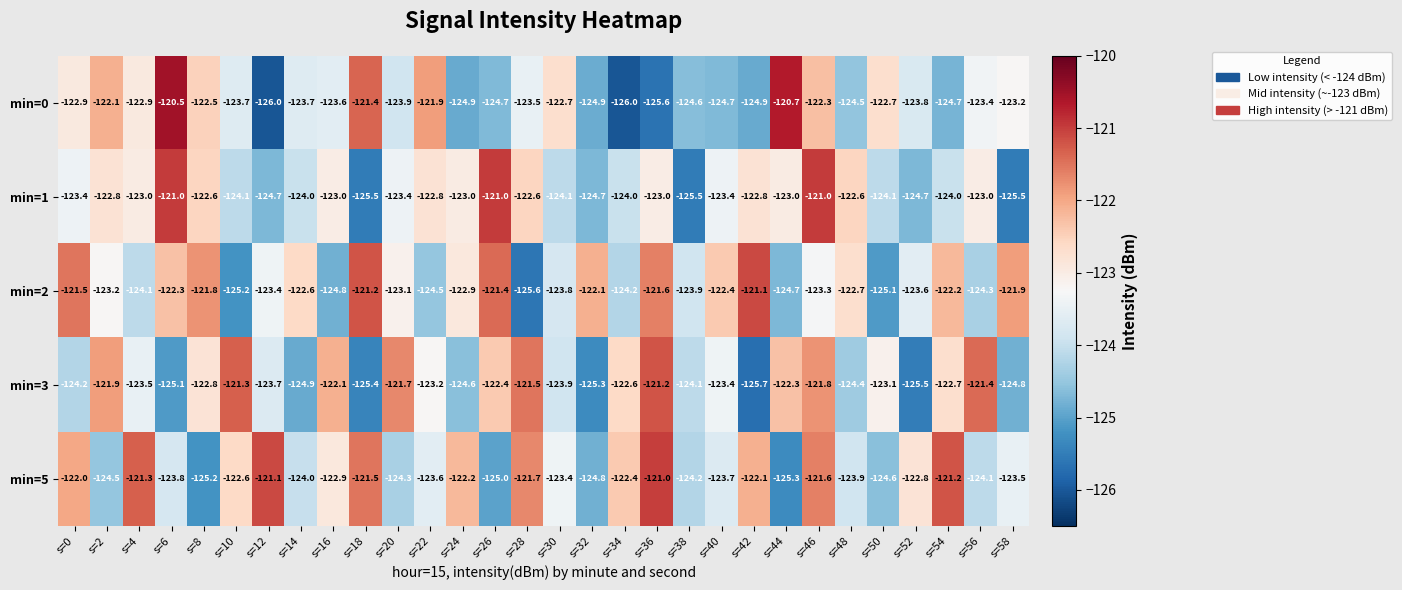

At s=38, list the series in order from largest to smallest.

min=2, min=3, min=5, min=0, min=1